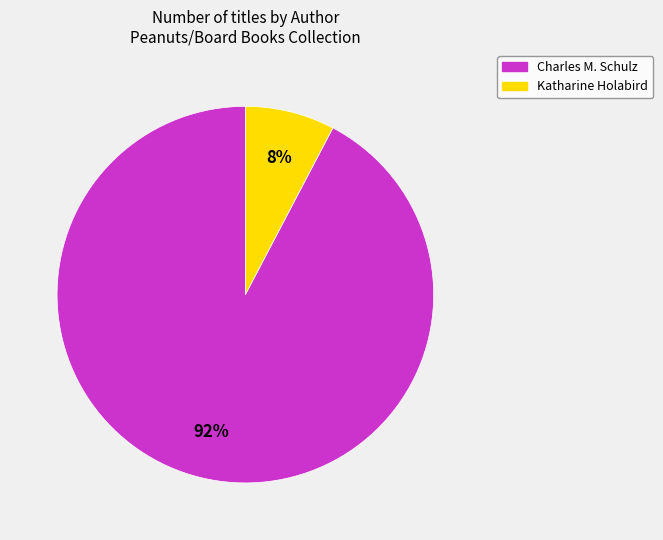

Count the number of slices in the pie.

2